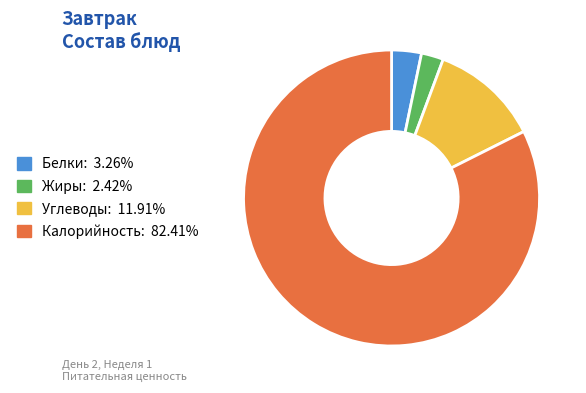

The Жиры slice represents 8% of the pie. True or false?

False